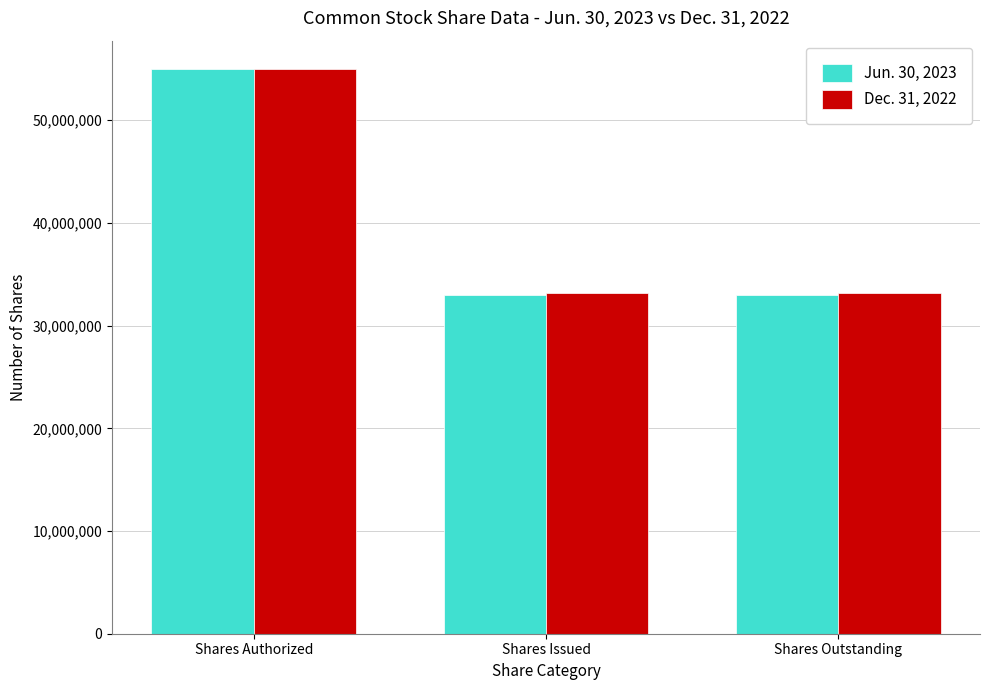

Between Shares Authorized and Shares Outstanding, which series saw the biggest shift?

Jun. 30, 2023